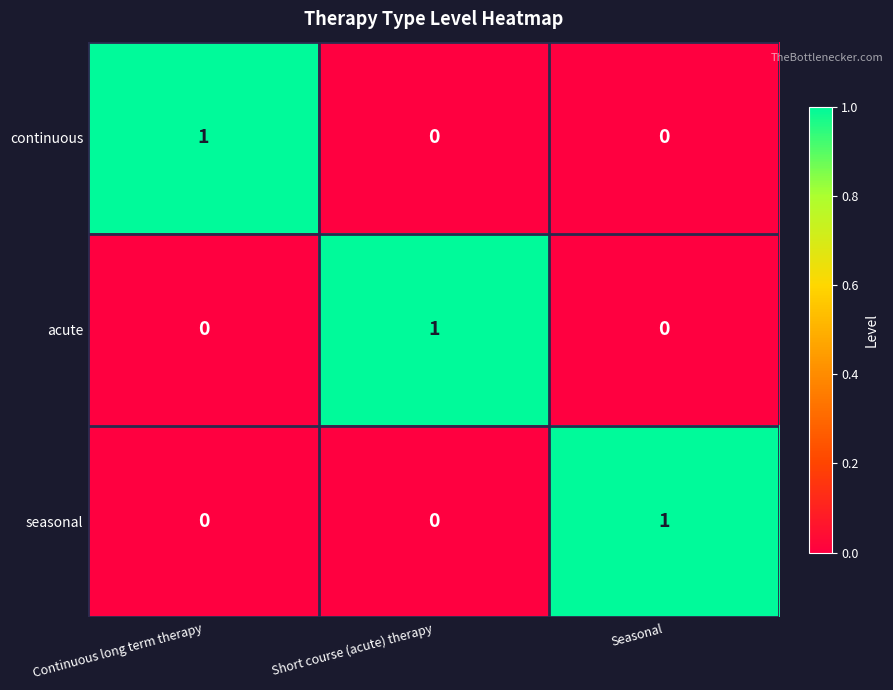

At which label does seasonal reach its peak?

Seasonal